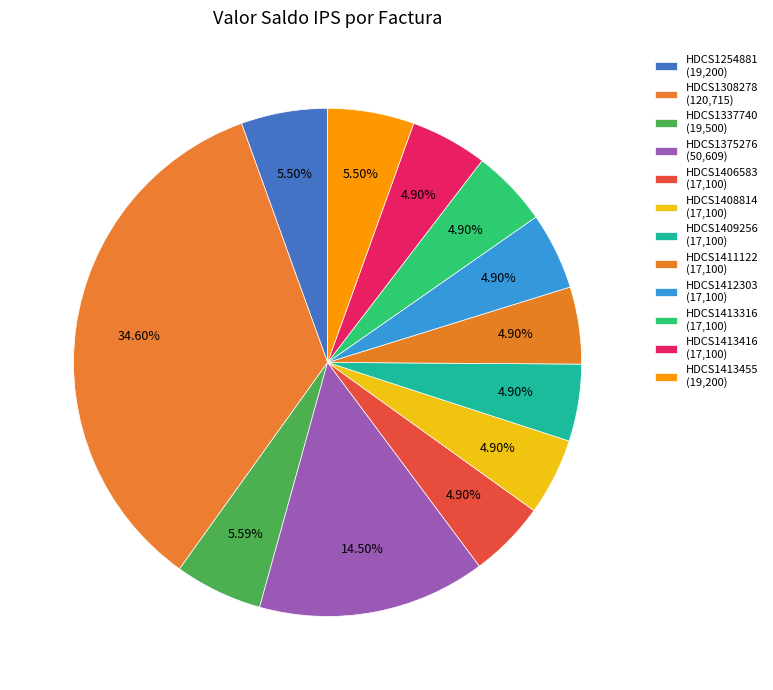

To the nearest percent, what is the difference between the largest and smallest slice percentages?

30%